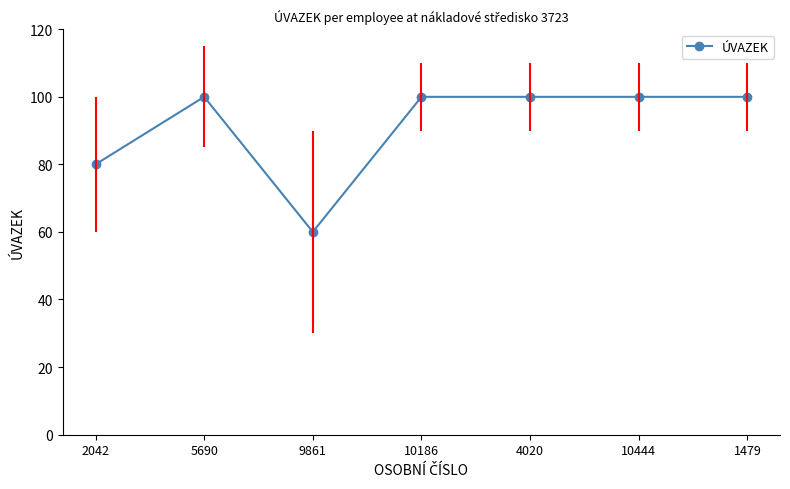

Count the values in the range 80 to 100.

6